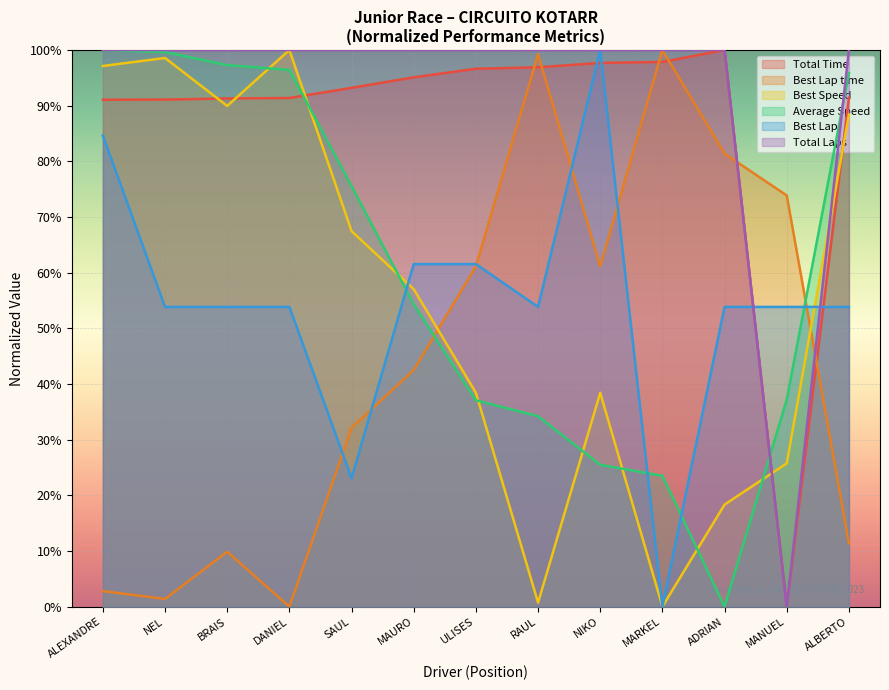

What value does the Total Laps series have at ADRIAN?

100.0